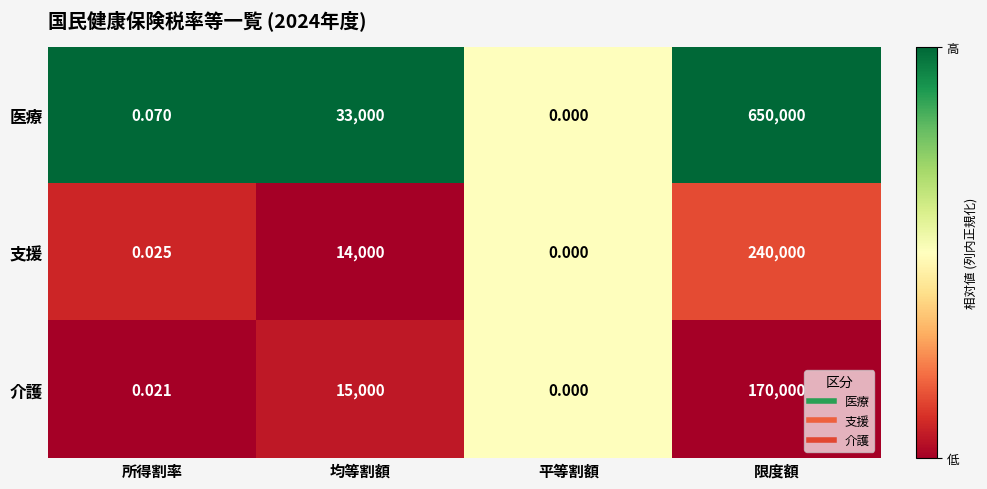

Which category has the highest value in the 支援 series?

限度額